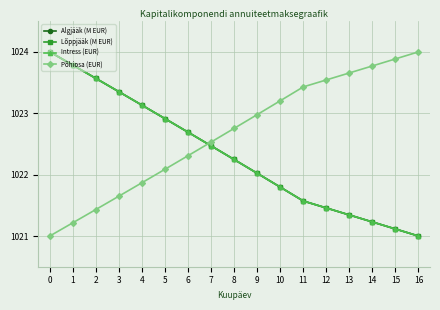

List the labels in order of Intress (EUR) value, largest first.

0, 1, 2, 3, 4, 5, 6, 7, 8, 9, 10, 11, 12, 13, 14, 15, 16